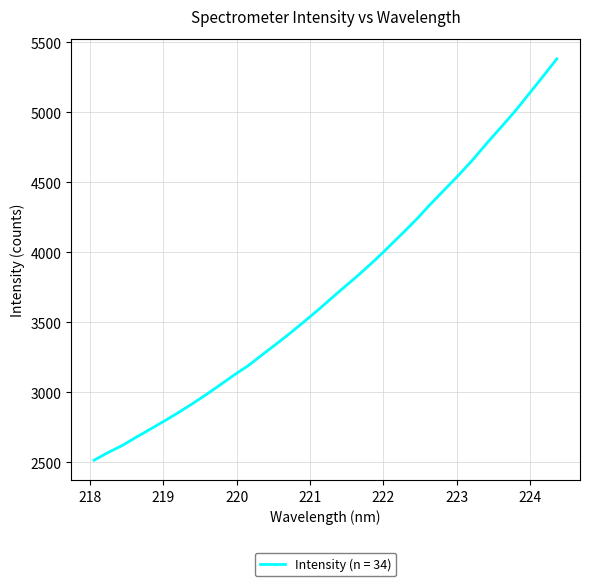

What is the difference between the maximum and minimum values?

2868.1